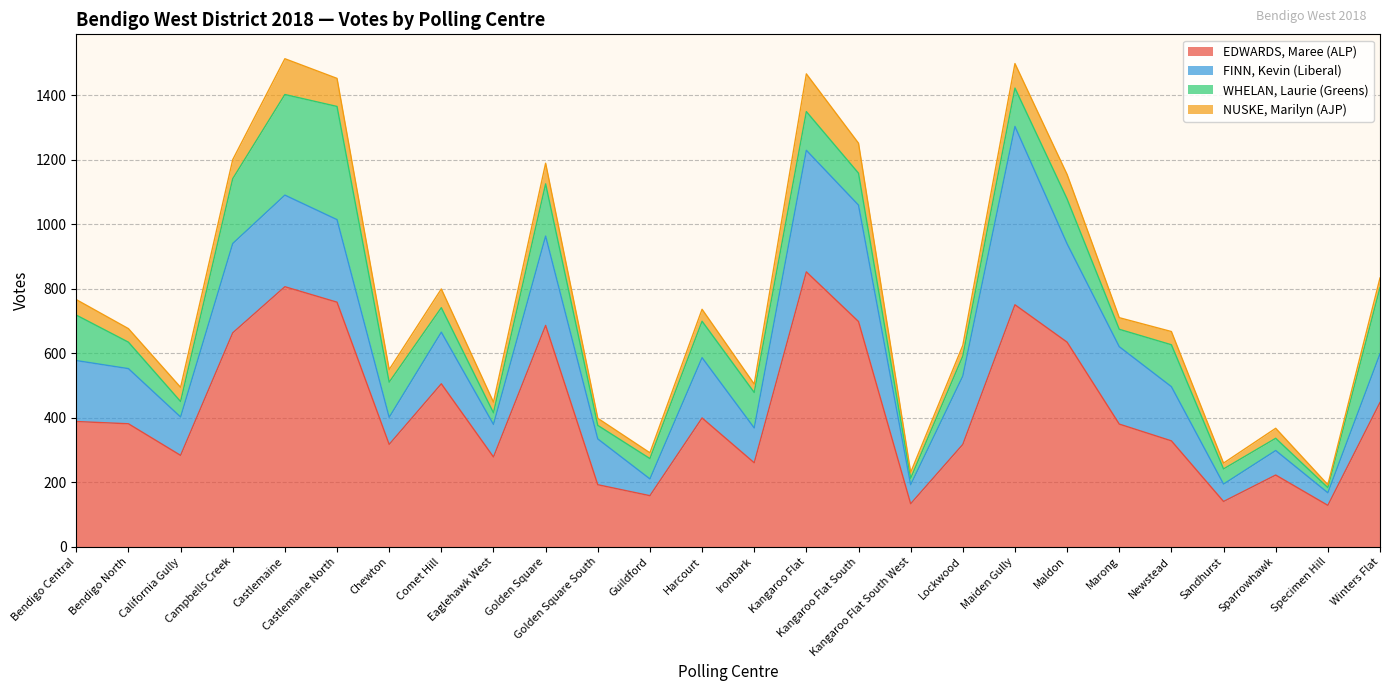

List the series in order of their overall mean, highest first.

EDWARDS, Maree (ALP), FINN, Kevin (Liberal), WHELAN, Laurie (Greens), NUSKE, Marilyn (AJP)